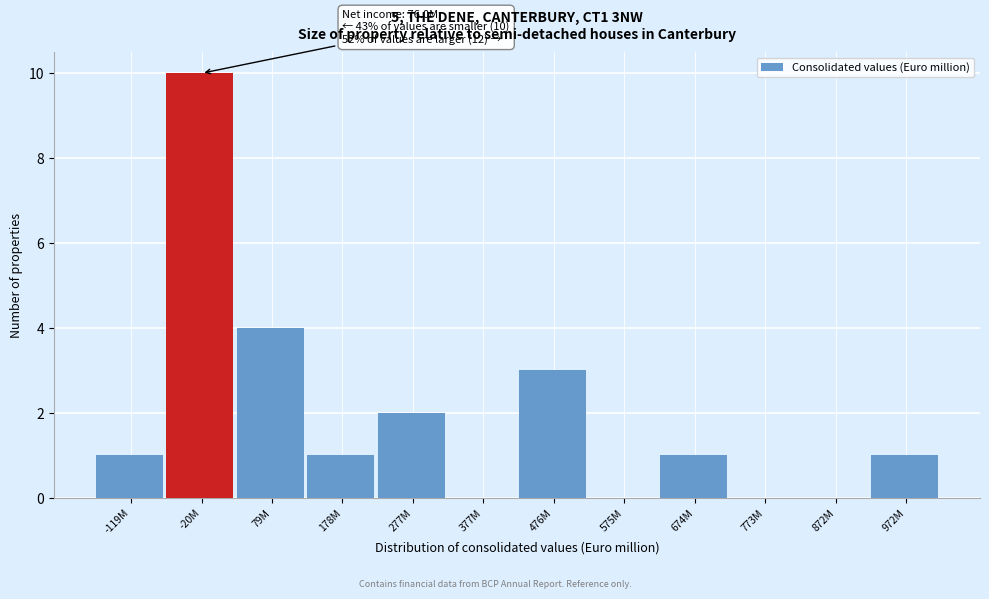

Reading left to right, what are all the values shown in this chart?

-119M=1	-20M=10	79M=4	178M=1	277M=2	377M=0	476M=3	575M=0	674M=1	773M=0	872M=0	972M=1